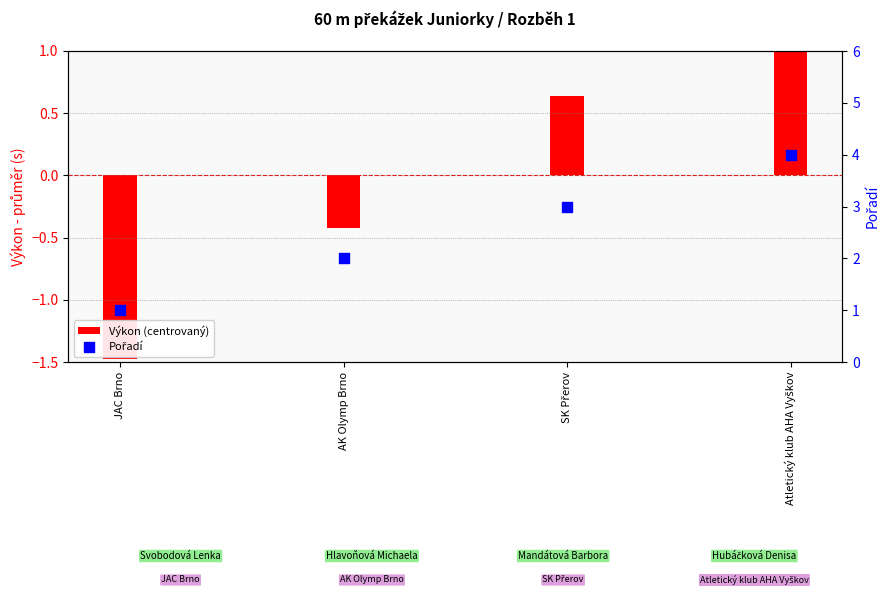

Which series has the largest total across all categories?

Pořadí